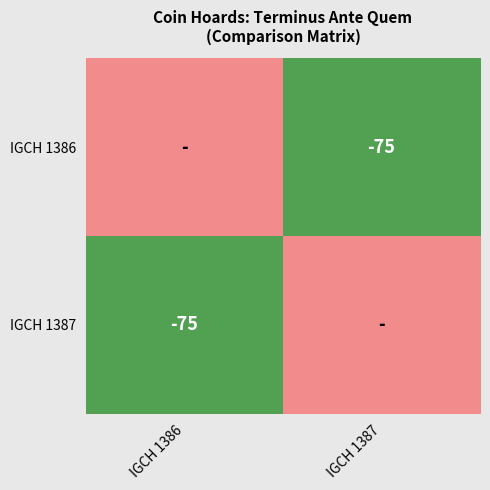

The value of IGCH 1387 at IGCH 1386 is -18. True or false?

False